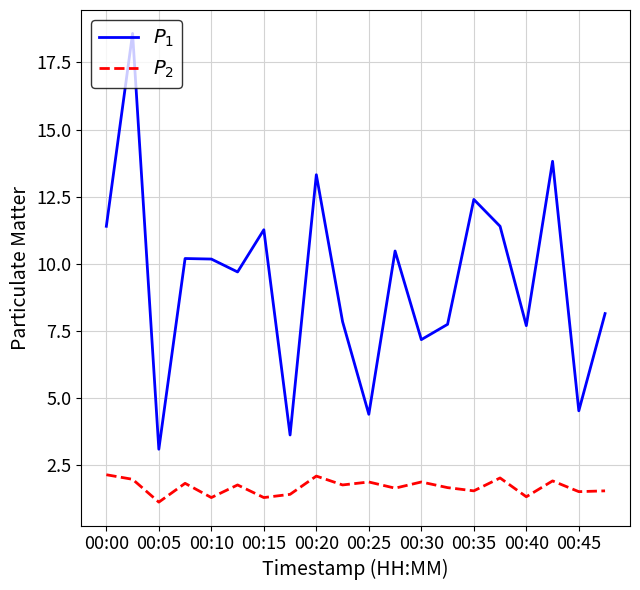

What is the greatest value displayed?

18.6